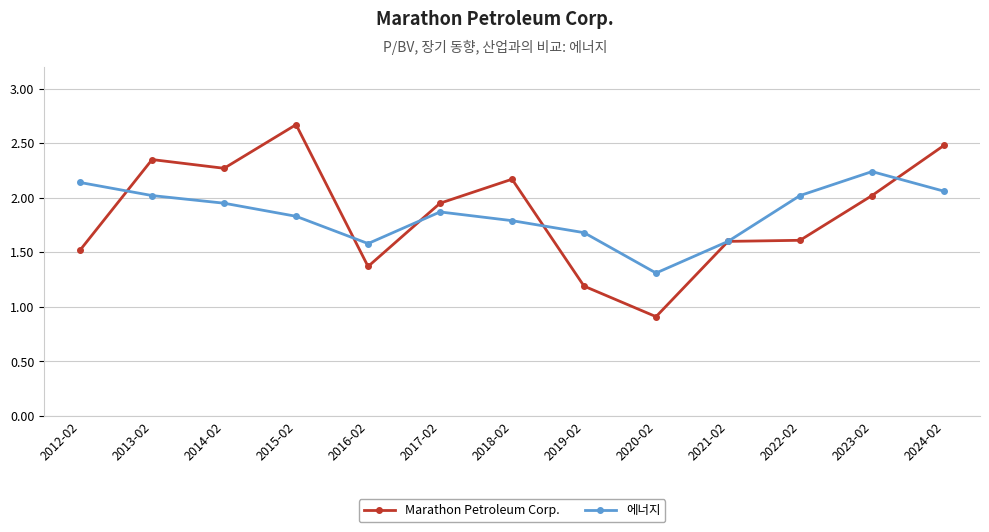

Is this an area chart (filled region under the line)?

No